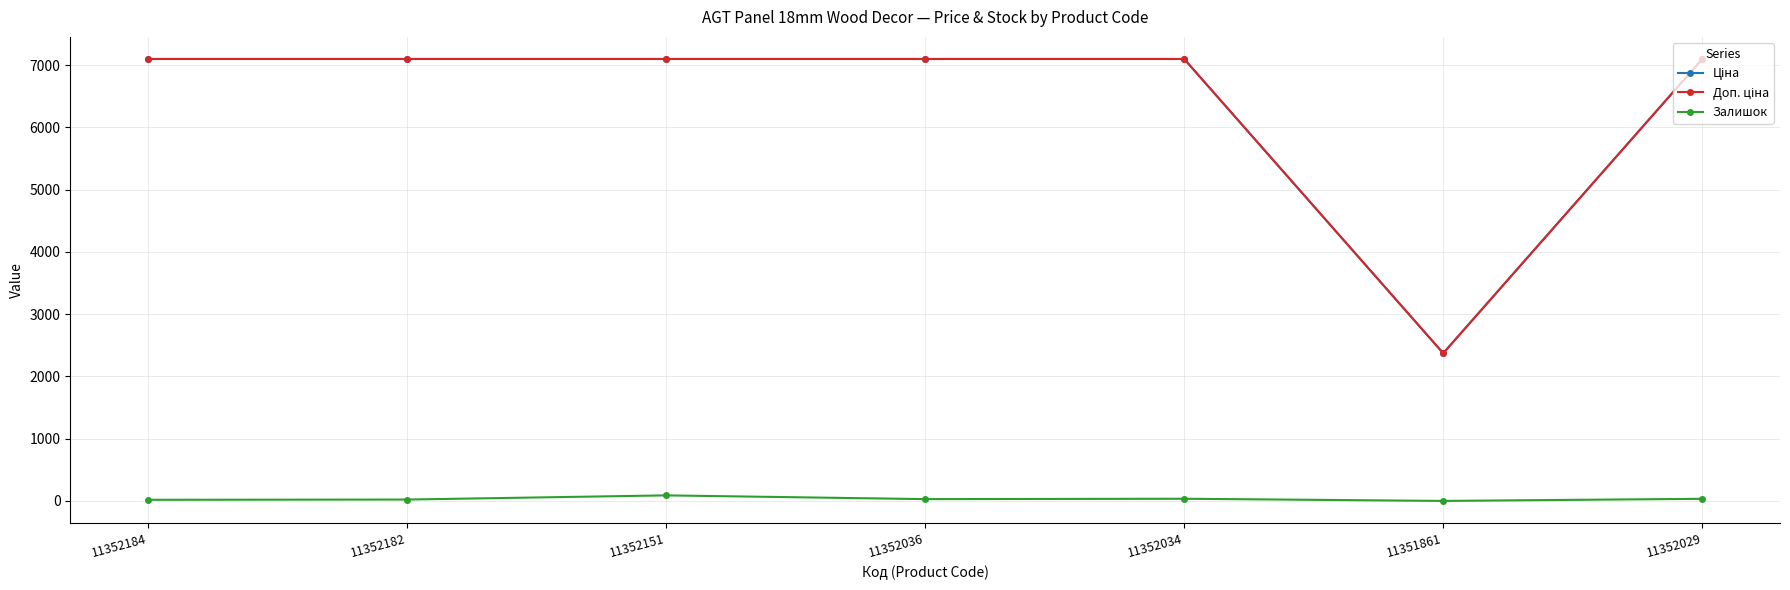

What is the total value across all series at 11351861?

4744.4